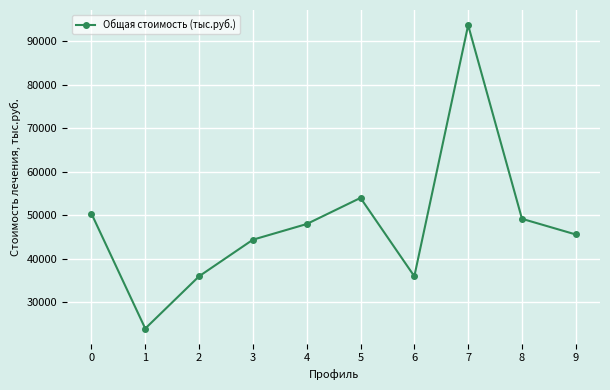

True or false: the data has more than 2 interior local peaks.

False